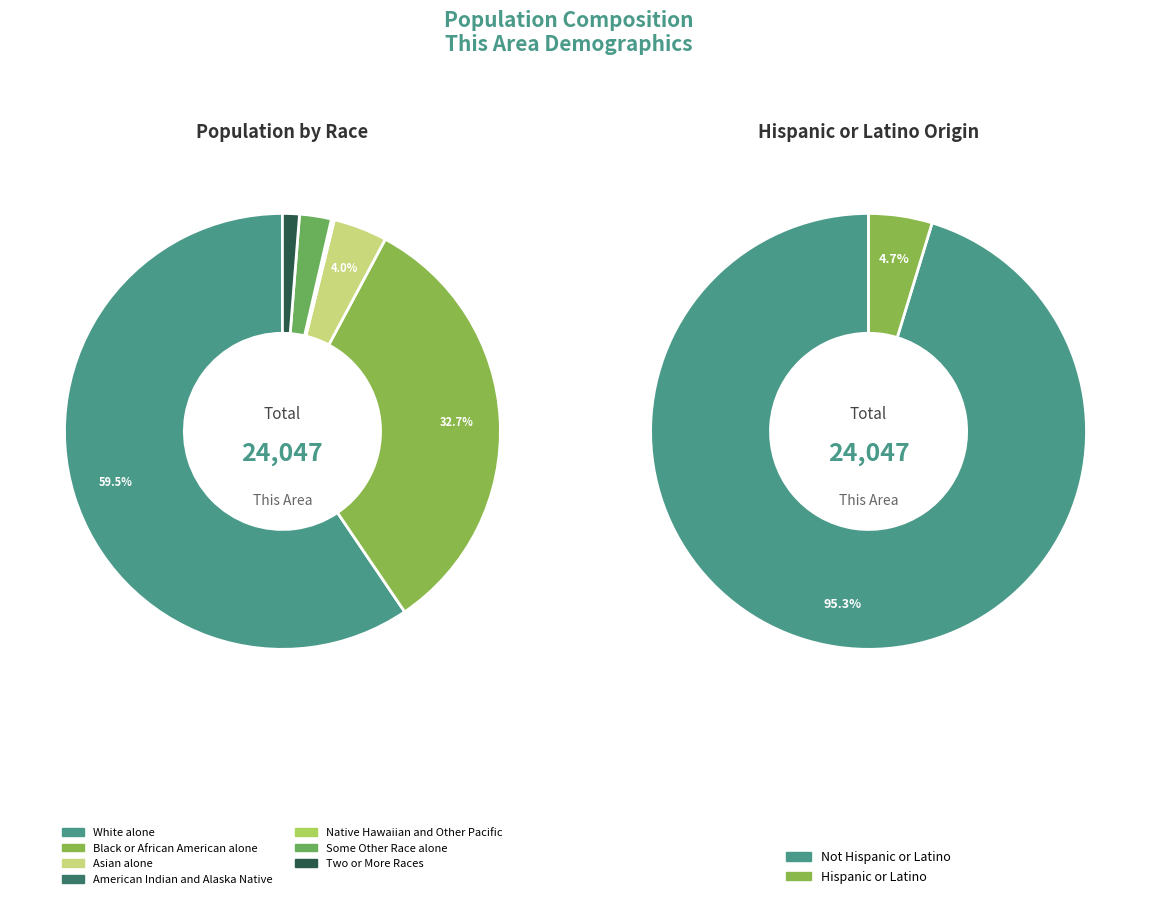

Is it true that Two or More Races is 1% of the pie?

True